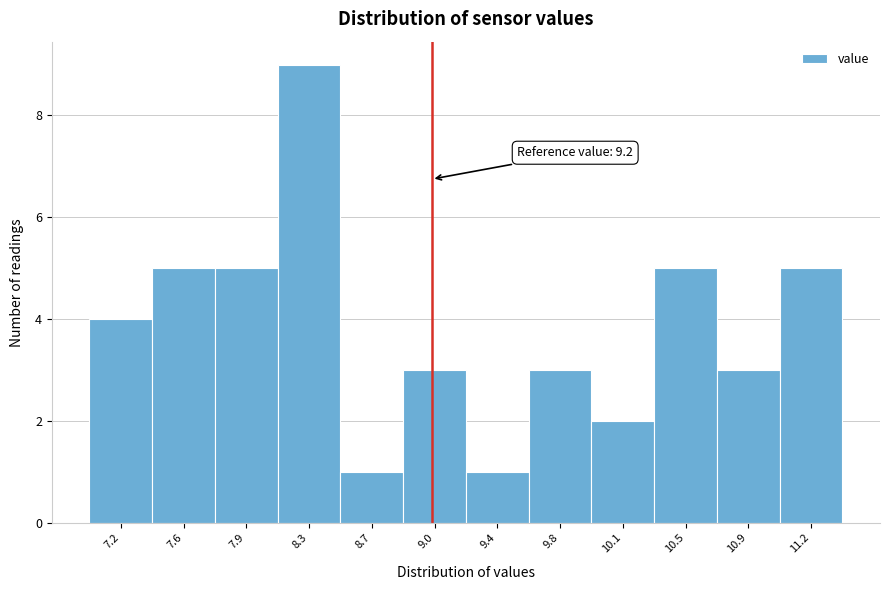

Reading left to right, what are all the values shown in this chart?

7.2=4	7.6=5	7.9=5	8.3=9	8.7=1	9.0=3	9.4=1	9.8=3	10.1=2	10.5=5	10.9=3	11.2=5